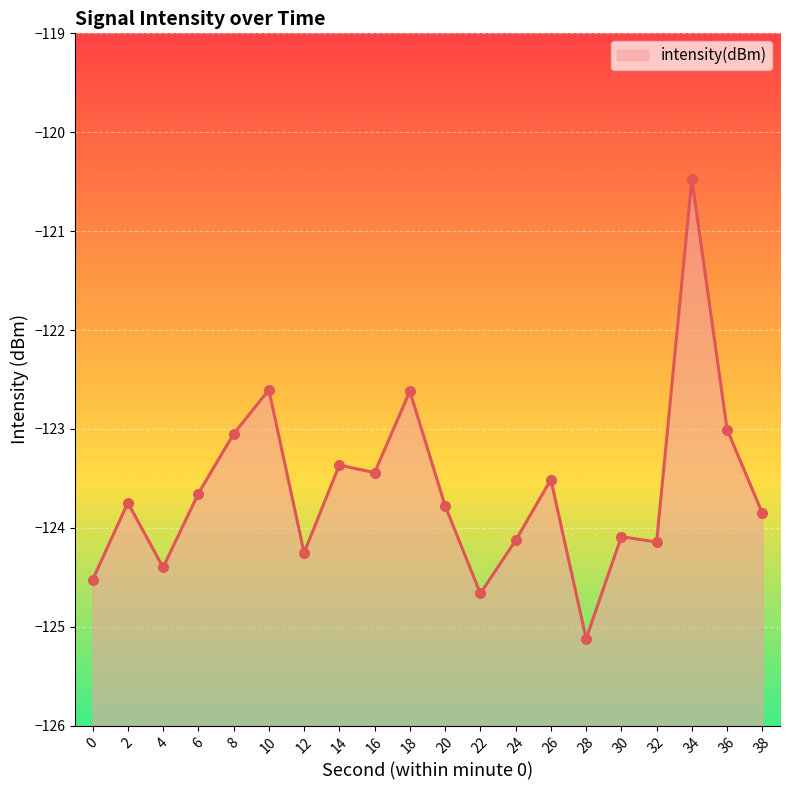

Between 34 and 12, which is larger?

34